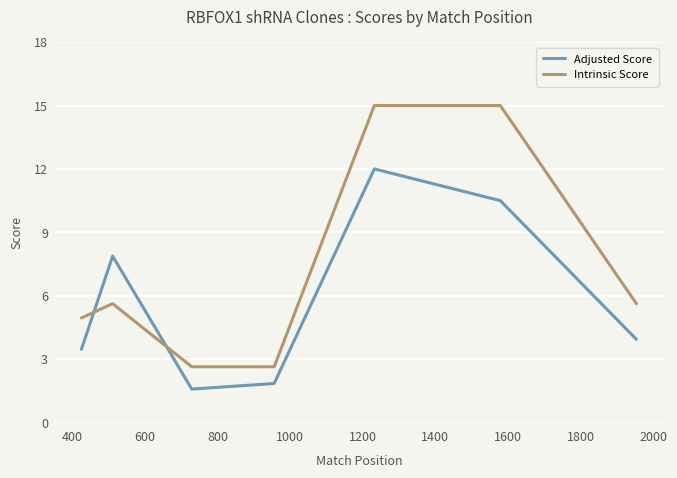

Does the chart display data point markers on the line(s)?

No